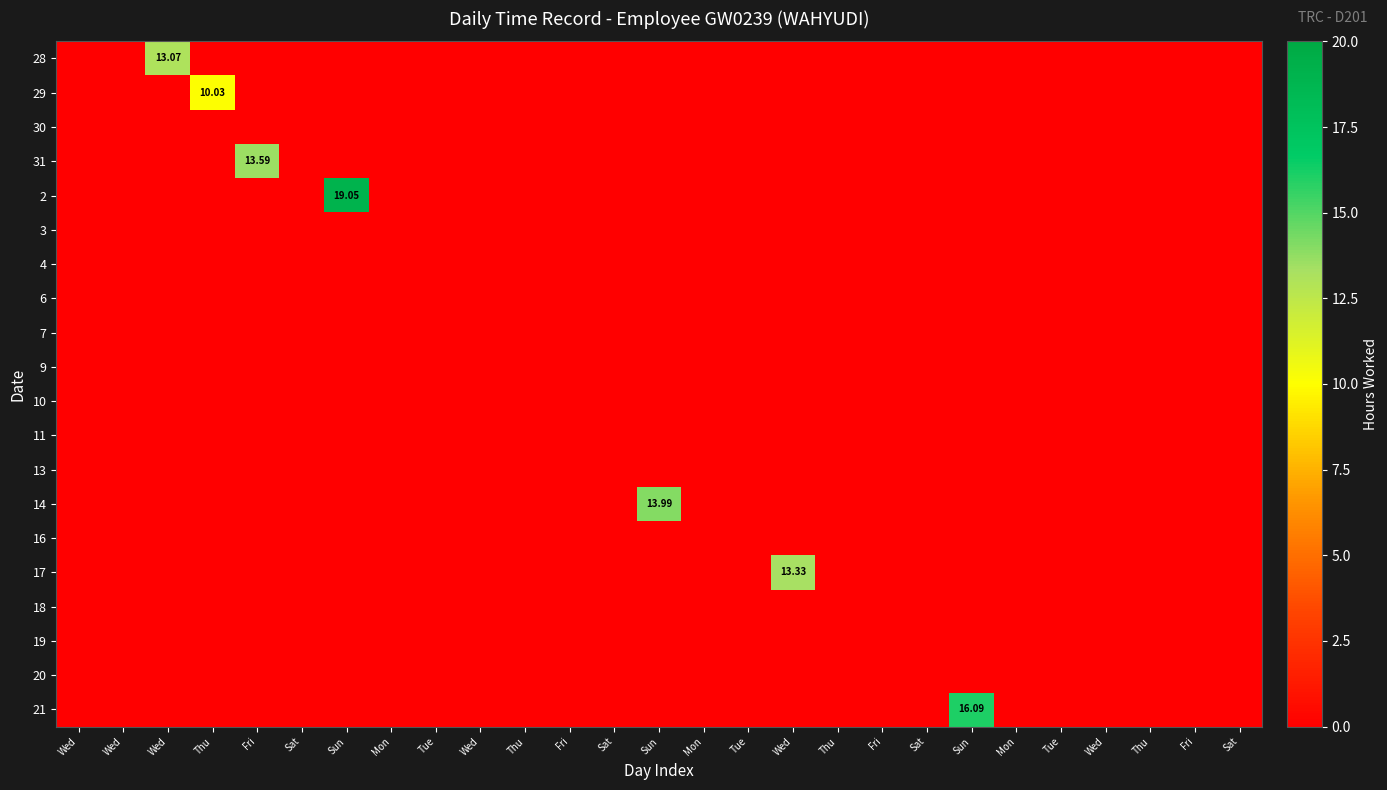

What is the difference between the highest and lowest values at Sun?

19.1